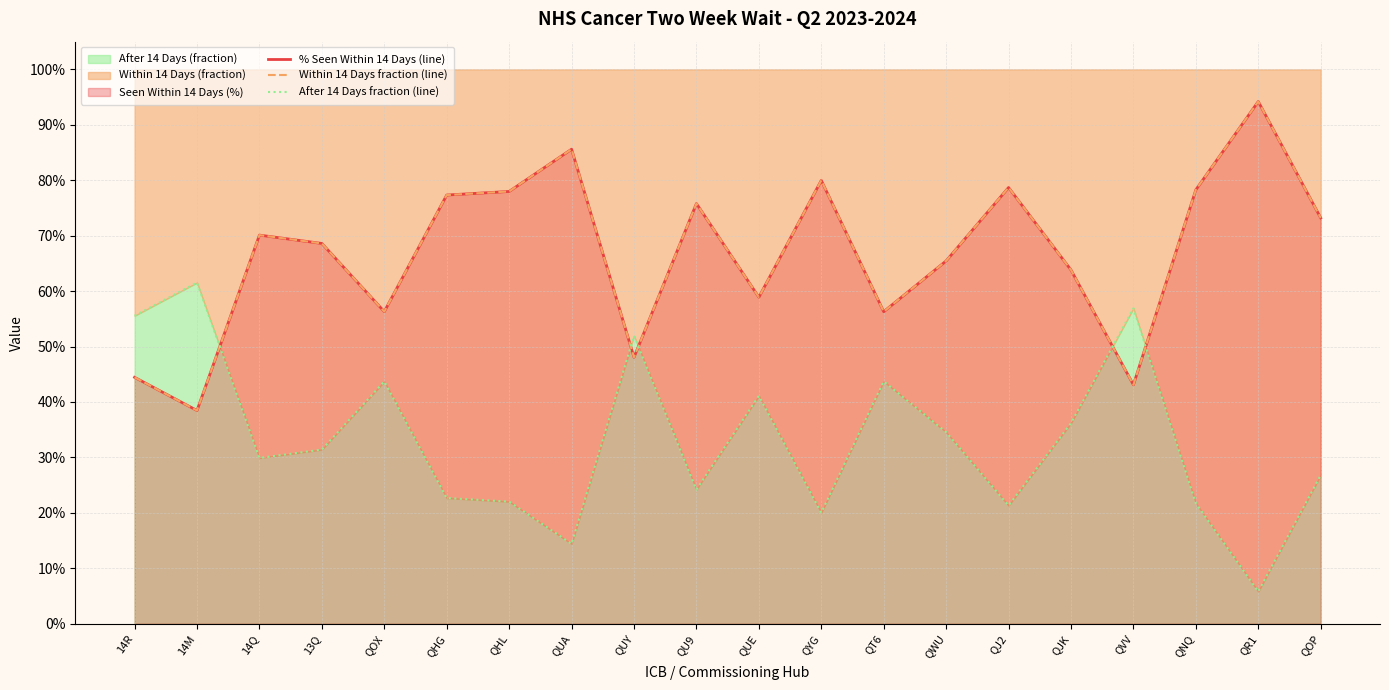

At which category does % Seen Within 14 Days (line) reach its first local peak?

14Q